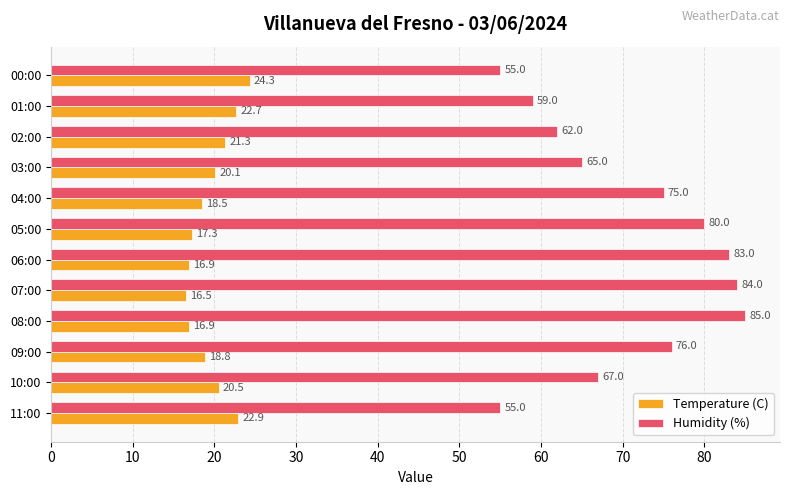

How many series are shown in this chart?

2